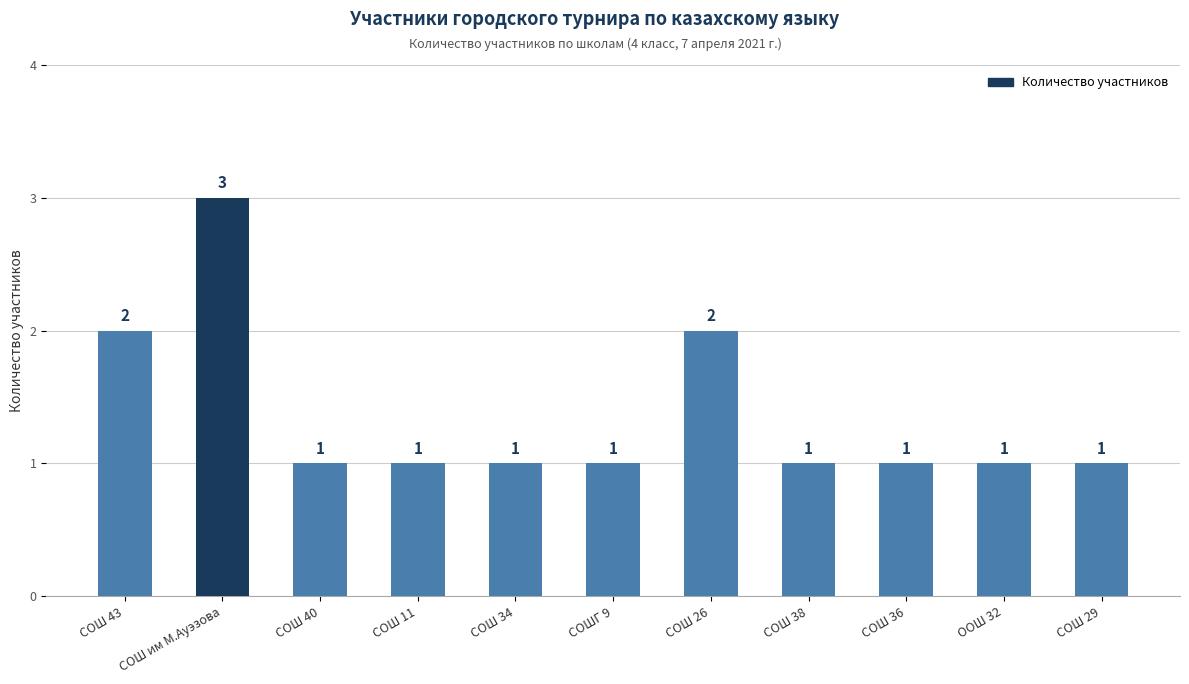

What is the difference between the values at СОШ 29 and СОШ им М.Ауэзова?

2